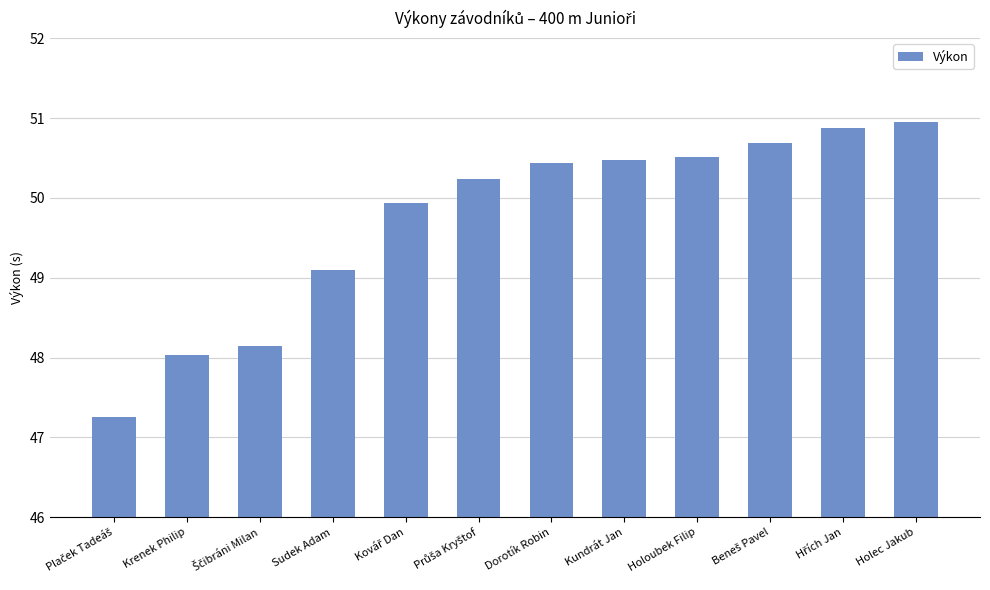

What is the difference between the maximum and minimum values?

3.7